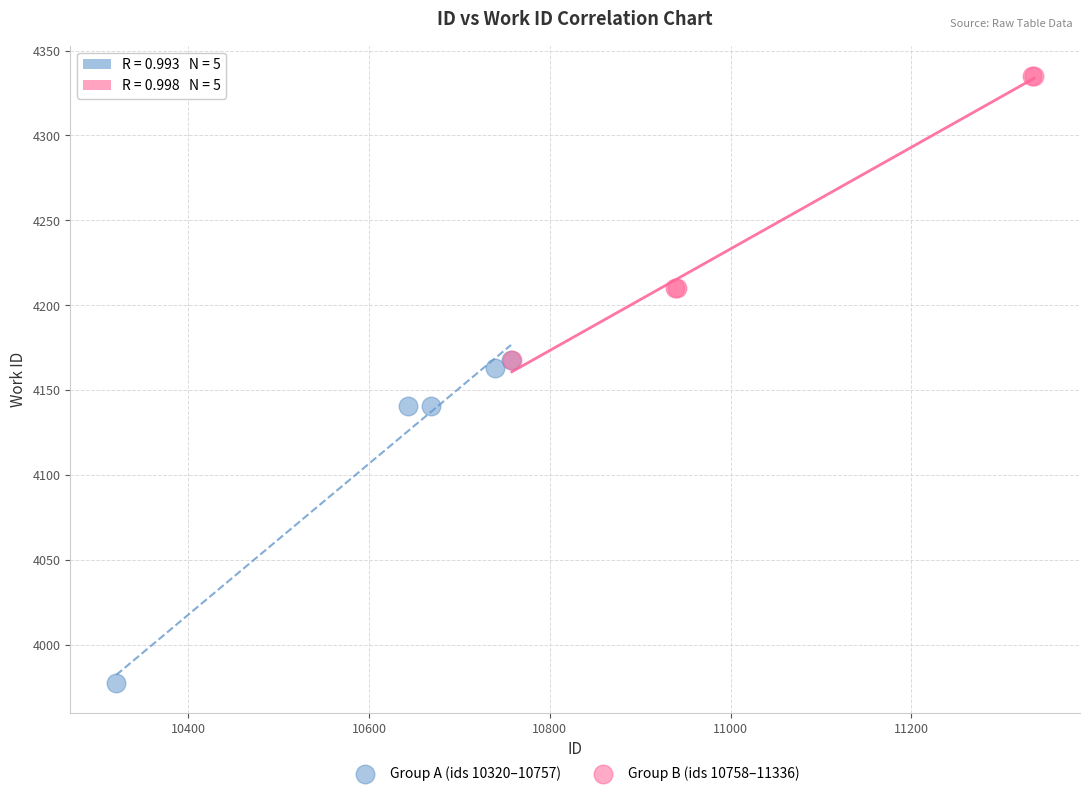

Which series contains the lowest Y value?

Group A (ids 10320–10757)